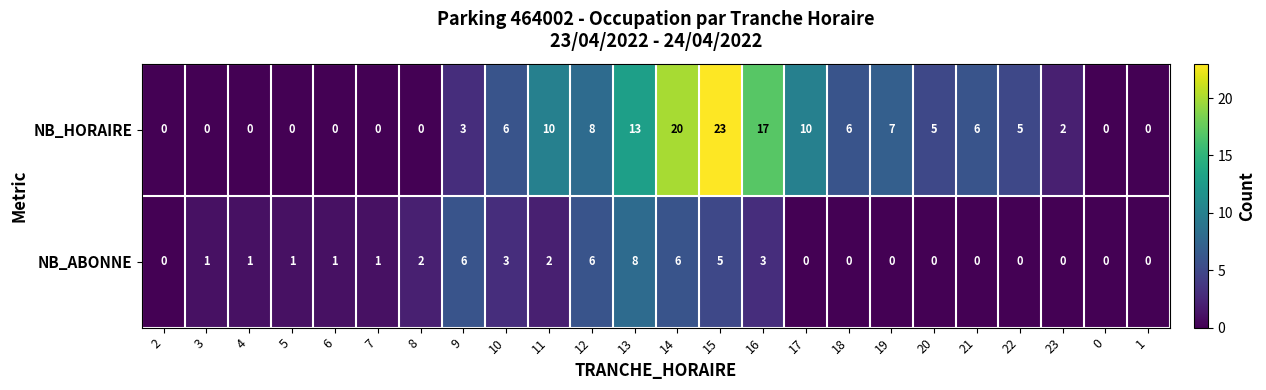

Which series has the widest spread of values?

NB_HORAIRE